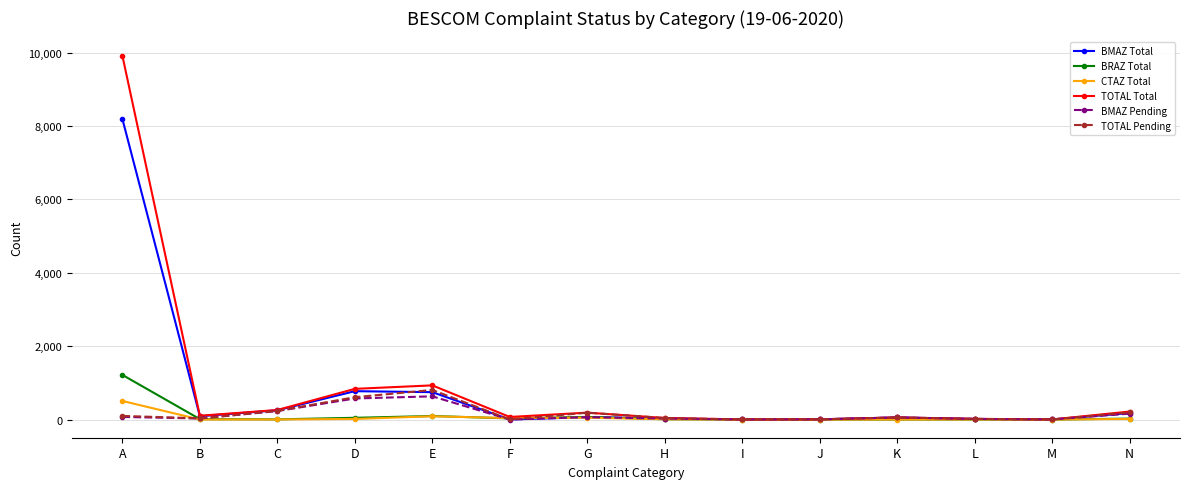

True or false: CTAZ Total has more than 0 interior local peaks.

True